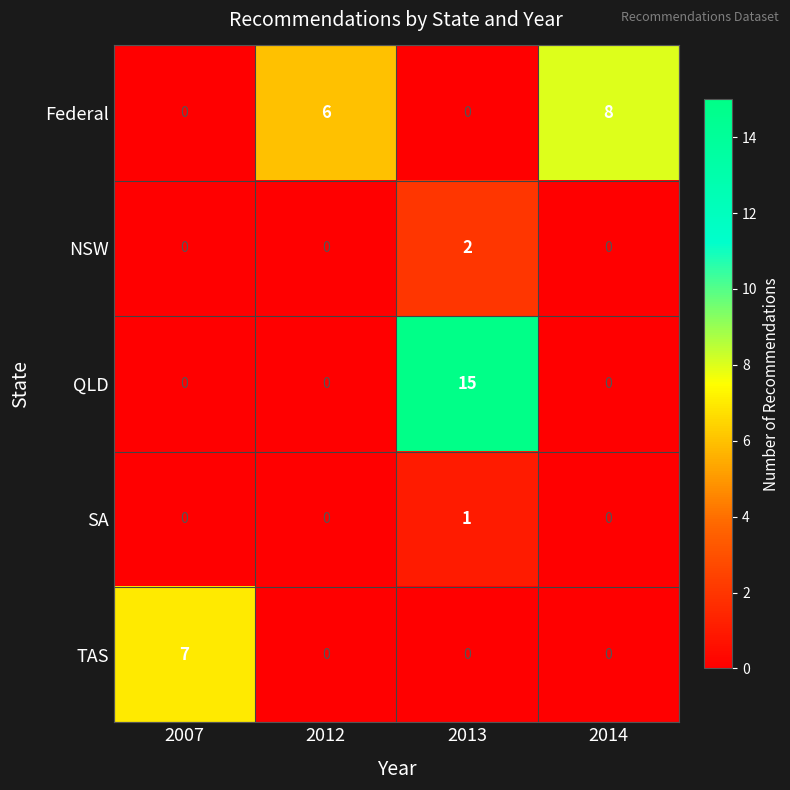

Reading right to left, list all the values displayed in this chart.

Federal: 8	0	6	0
NSW: 0	2	0	0
QLD: 0	15	0	0
SA: 0	1	0	0
TAS: 0	0	0	7